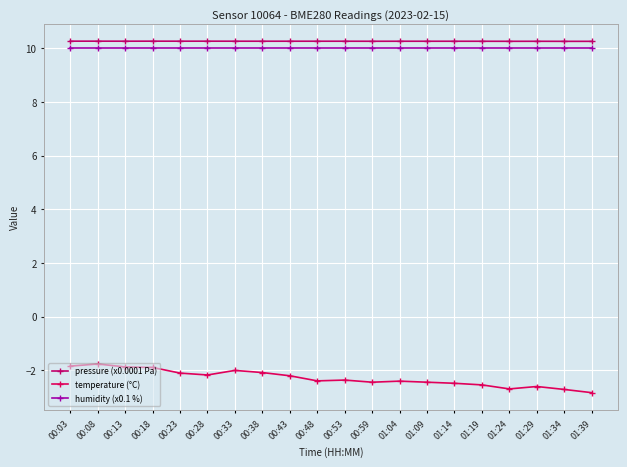

Is it true that humidity (x0.1 %) equals 3.4 at 00:48?

False